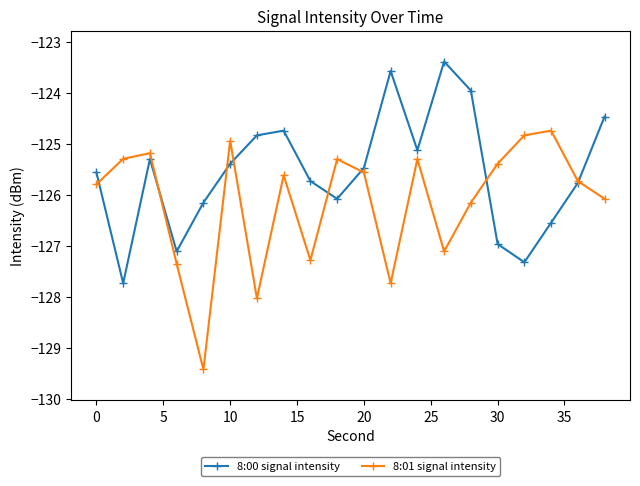

What is the maximum value for 8:01 signal intensity?

-124.7